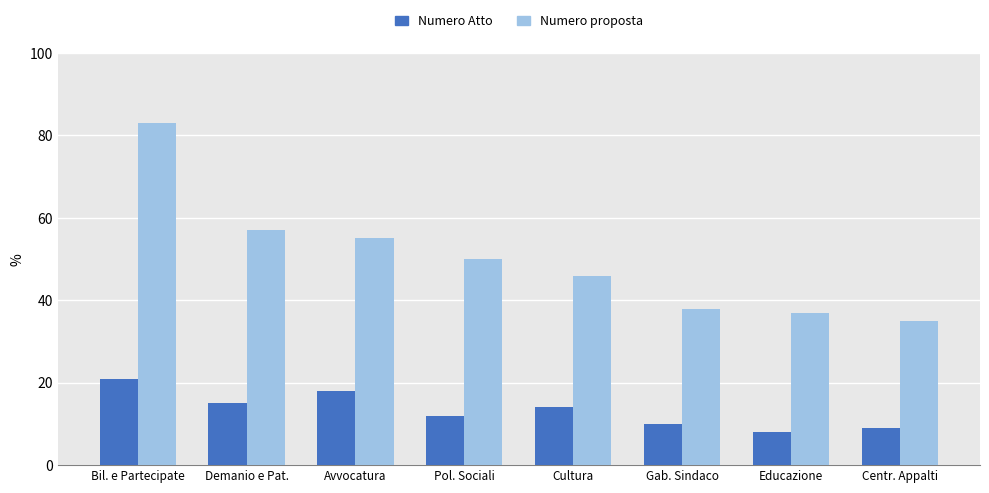

Rank the series by their average value, from highest to lowest.

Numero proposta, Numero Atto